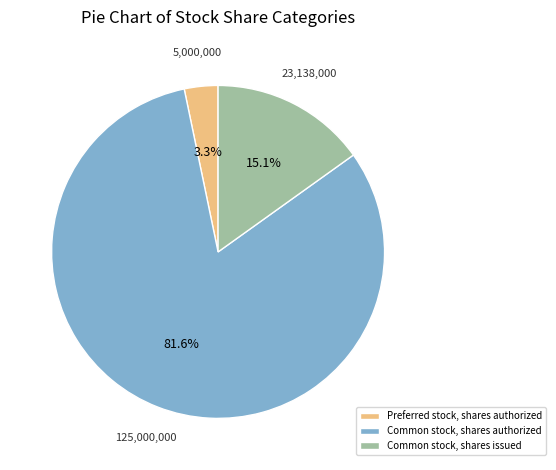

Rank the categories by value from lowest to highest.

Preferred stock, shares authorized, Common stock, shares issued, Common stock, shares authorized